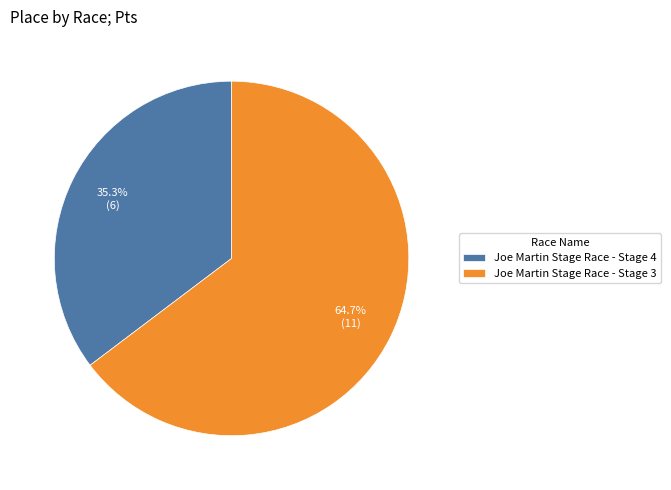

Which has a higher value, Joe Martin Stage Race - Stage 3 or Joe Martin Stage Race - Stage 4?

Joe Martin Stage Race - Stage 3